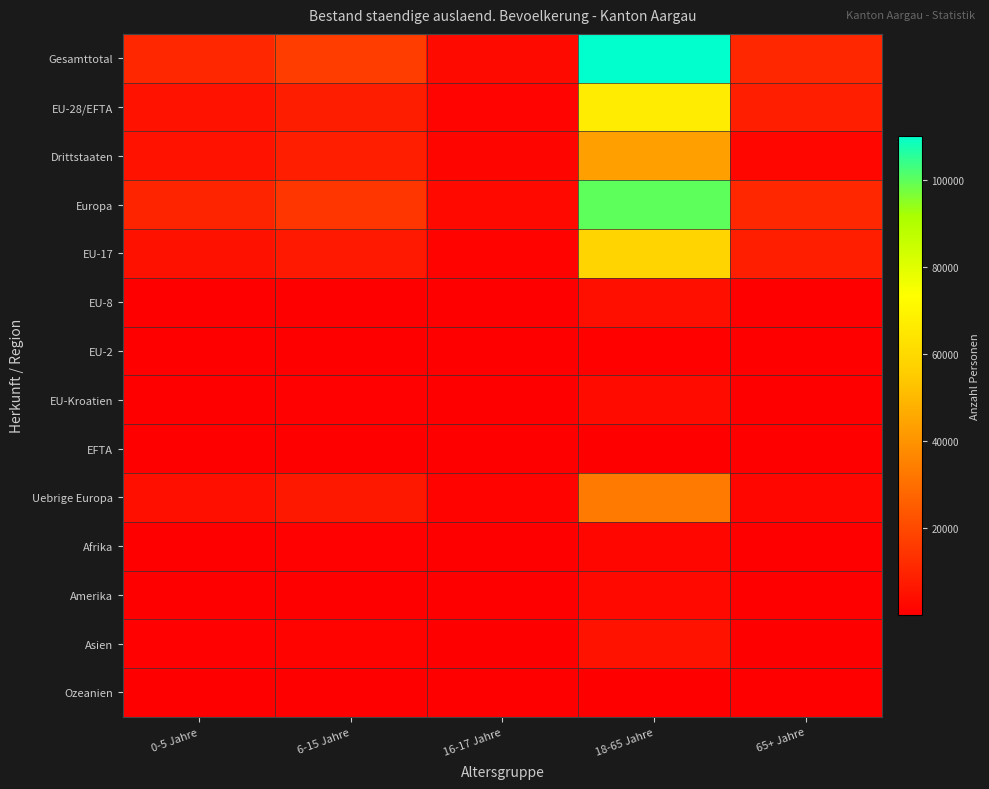

Reading left to right, extract all data points from this chart.

Gesamttotal: 0-5 Jahre=10967	6-15 Jahre=16769	16-17 Jahre=2945	18-65 Jahre=110153	65+ Jahre=10880
EU-28/EFTA: 0-5 Jahre=5519	6-15 Jahre=7980	16-17 Jahre=1415	18-65 Jahre=66700	65+ Jahre=8756
Drittstaaten: 0-5 Jahre=5448	6-15 Jahre=8789	16-17 Jahre=1530	18-65 Jahre=43453	65+ Jahre=2124
Europa: 0-5 Jahre=9920	6-15 Jahre=14733	16-17 Jahre=2626	18-65 Jahre=99980	65+ Jahre=10610
EU-17: 0-5 Jahre=4775	6-15 Jahre=7009	16-17 Jahre=1236	18-65 Jahre=58141	65+ Jahre=8295
EU-8: 0-5 Jahre=421	6-15 Jahre=398	16-17 Jahre=55	18-65 Jahre=4501	65+ Jahre=166
EU-2: 0-5 Jahre=76	6-15 Jahre=86	16-17 Jahre=8	18-65 Jahre=706	65+ Jahre=10
EU-Kroatien: 0-5 Jahre=237	6-15 Jahre=479	16-17 Jahre=114	18-65 Jahre=3227	65+ Jahre=261
EFTA: 0-5 Jahre=10	6-15 Jahre=8	16-17 Jahre=2	18-65 Jahre=125	65+ Jahre=24
Uebrige Europa: 0-5 Jahre=4401	6-15 Jahre=6753	16-17 Jahre=1211	18-65 Jahre=33280	65+ Jahre=1854
Afrika: 0-5 Jahre=351	6-15 Jahre=444	16-17 Jahre=75	18-65 Jahre=1946	65+ Jahre=24
Amerika: 0-5 Jahre=141	6-15 Jahre=343	16-17 Jahre=62	18-65 Jahre=2584	65+ Jahre=66
Asien: 0-5 Jahre=541	6-15 Jahre=1227	16-17 Jahre=178	18-65 Jahre=5487	65+ Jahre=173
Ozeanien: 0-5 Jahre=9	6-15 Jahre=13	16-17 Jahre=2	18-65 Jahre=117	65+ Jahre=2